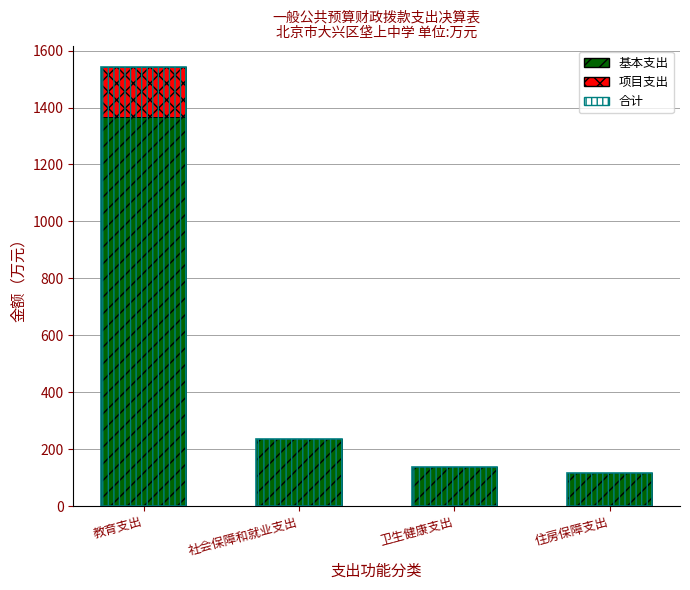

Reading right to left, extract all data points from this chart.

基本支出: 住房保障支出=114.8	卫生健康支出=137.0	社会保障和就业支出=234.8	教育支出=1366.1
项目支出: 住房保障支出=0.0	卫生健康支出=0.0	社会保障和就业支出=0.4	教育支出=174.6
合计: 住房保障支出=114.8	卫生健康支出=137.0	社会保障和就业支出=235.1	教育支出=1540.7